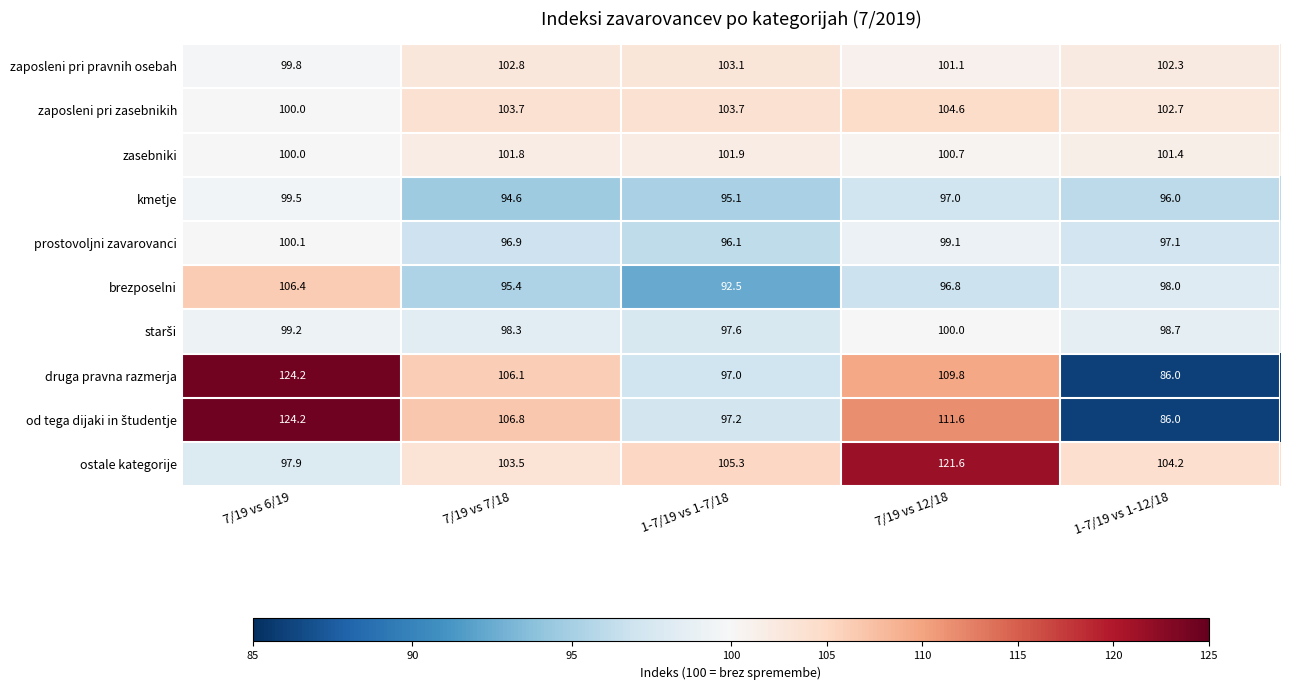

List the labels in order of druga pravna razmerja value, largest first.

7/19 vs 6/19, 7/19 vs 12/18, 7/19 vs 7/18, 1-7/19 vs 1-7/18, 1-7/19 vs 1-12/18